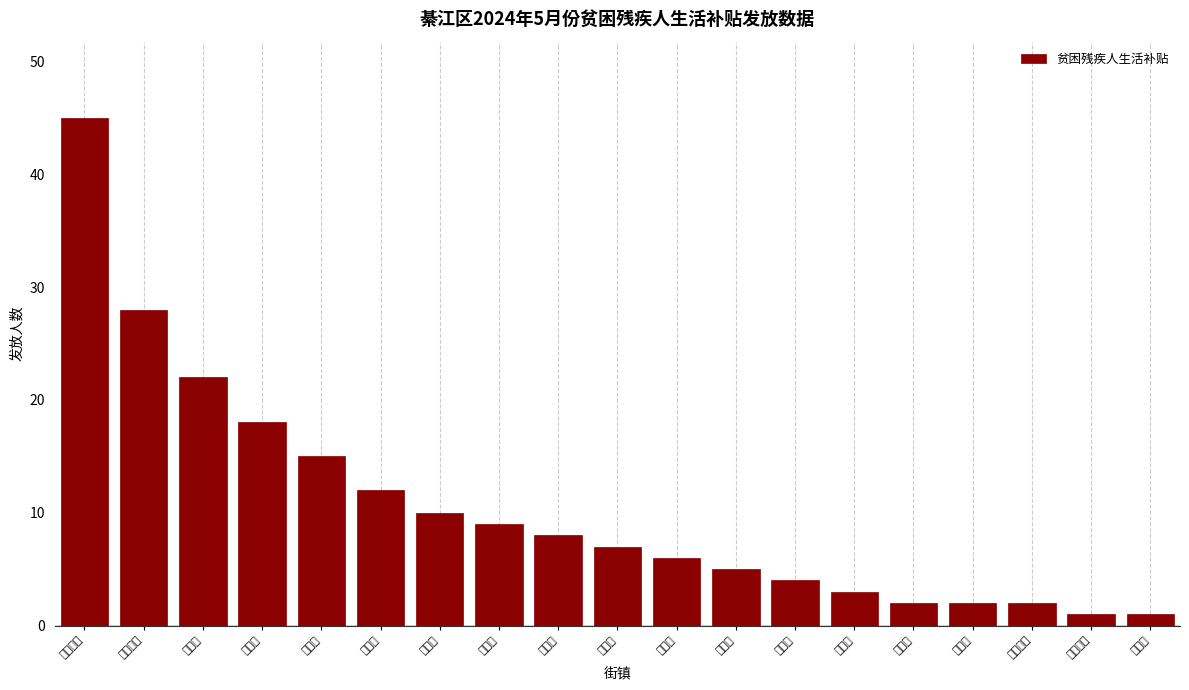

Reading right to left, what are all the values shown in this chart?

乐兴镇=1	通惠街道=1	文龙街道=2	永城镇=2	柴坝乡=2	中峰镇=3	丁山镇=4	扶欢镇=5	安稳镇=6	篆塘镇=7	横山镇=8	隆盛镇=9	打通镇=10	永新镇=12	石蟆镇=15	郭扶镇=18	赶水镇=22	三江街道=28	古南街道=45